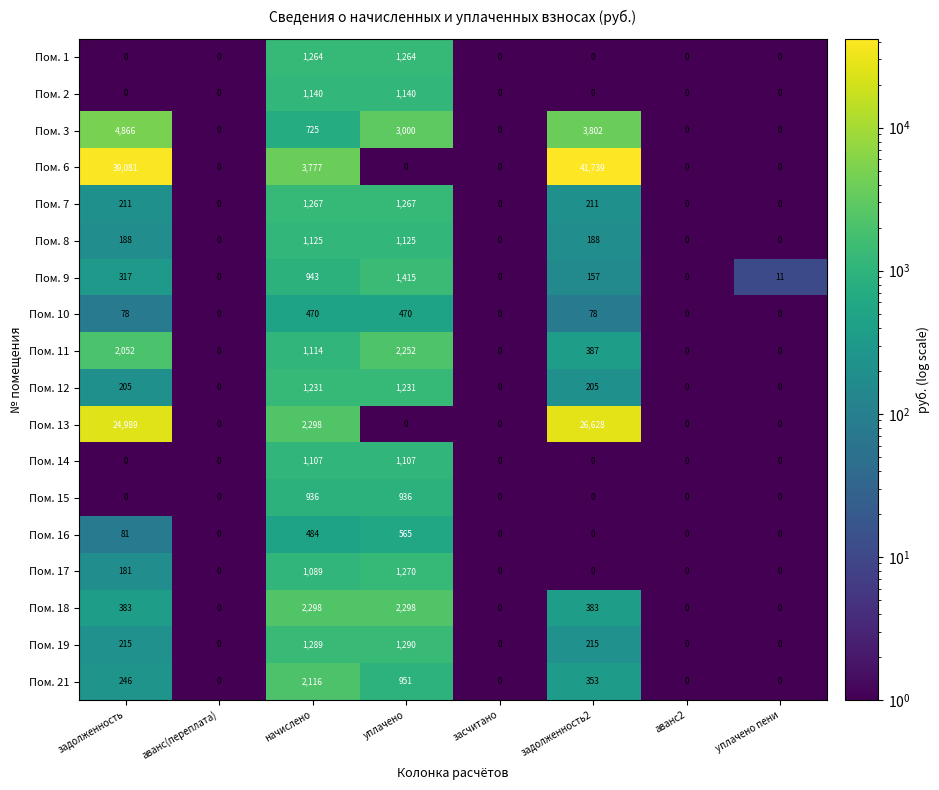

What is the difference between the maximum and minimum values in the Пом. 10 series?

470